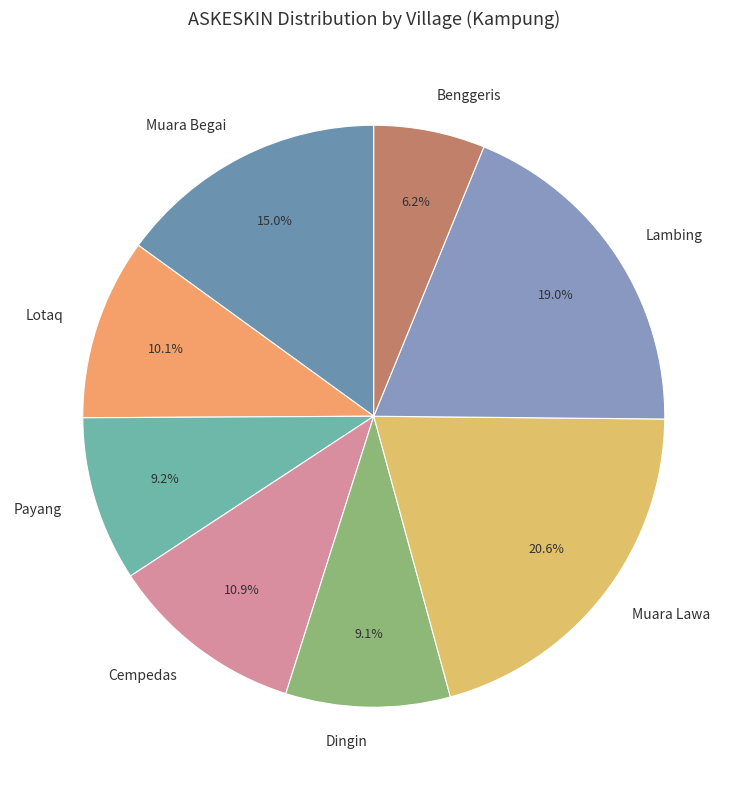

Do Benggeris and Muara Begai together represent more than half of the pie?

No